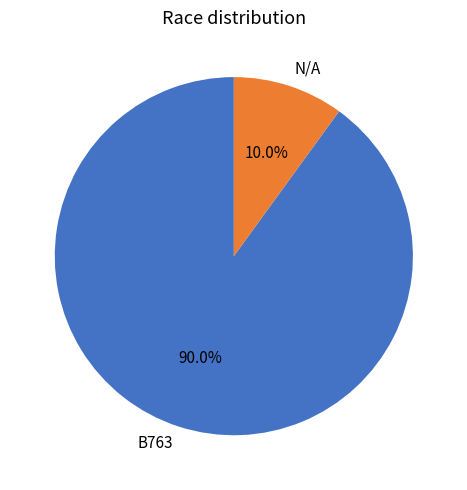

Which has a higher value, N/A or B763?

B763